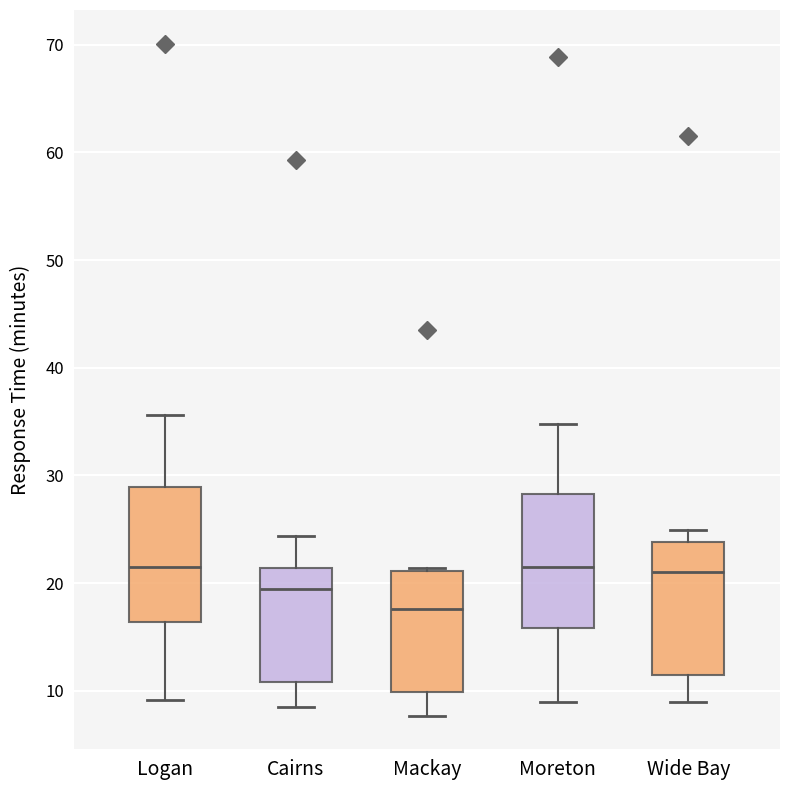

Where does the lower whisker of the box for Cairns end on the y-axis? The values are not printed on the chart, so give them approximately, as read against the axis.

9